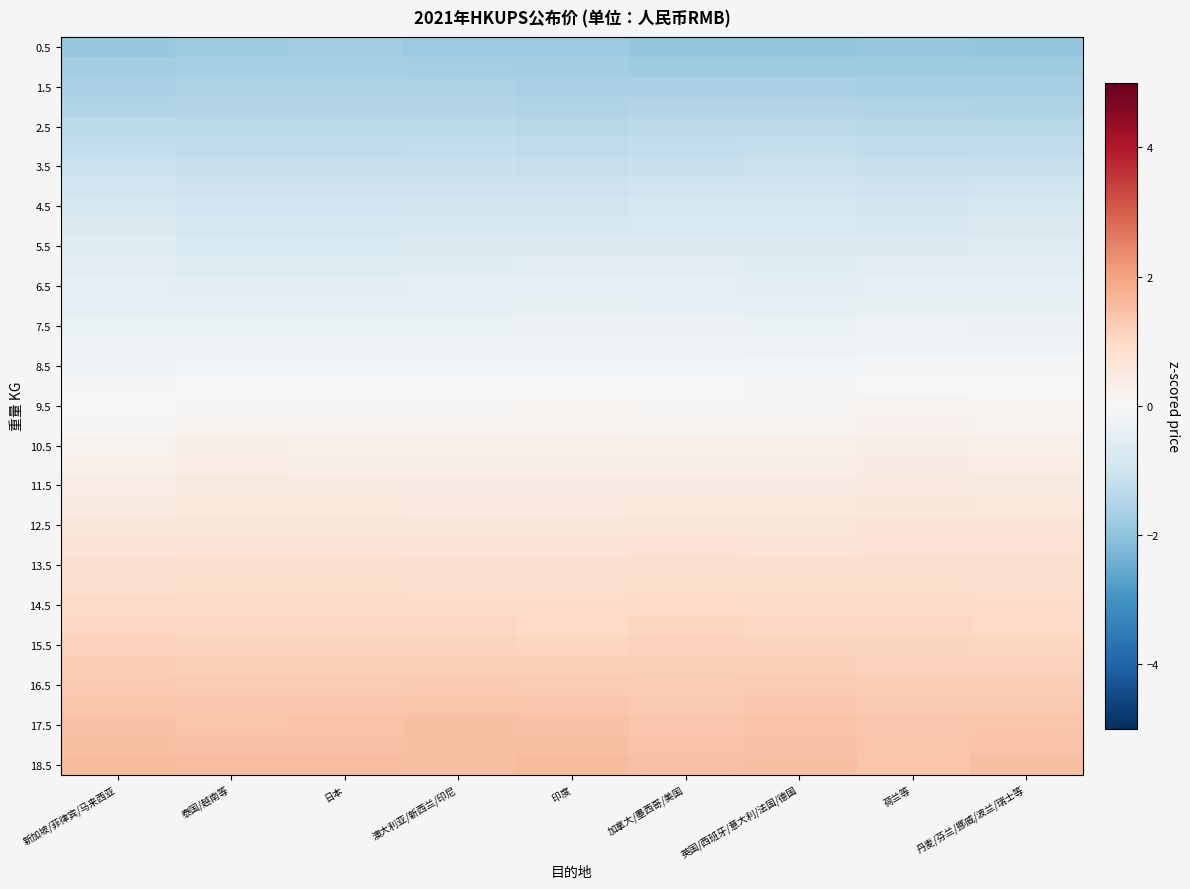

At which category does the chart reach its minimum across all series?

加拿大/墨西哥/美国